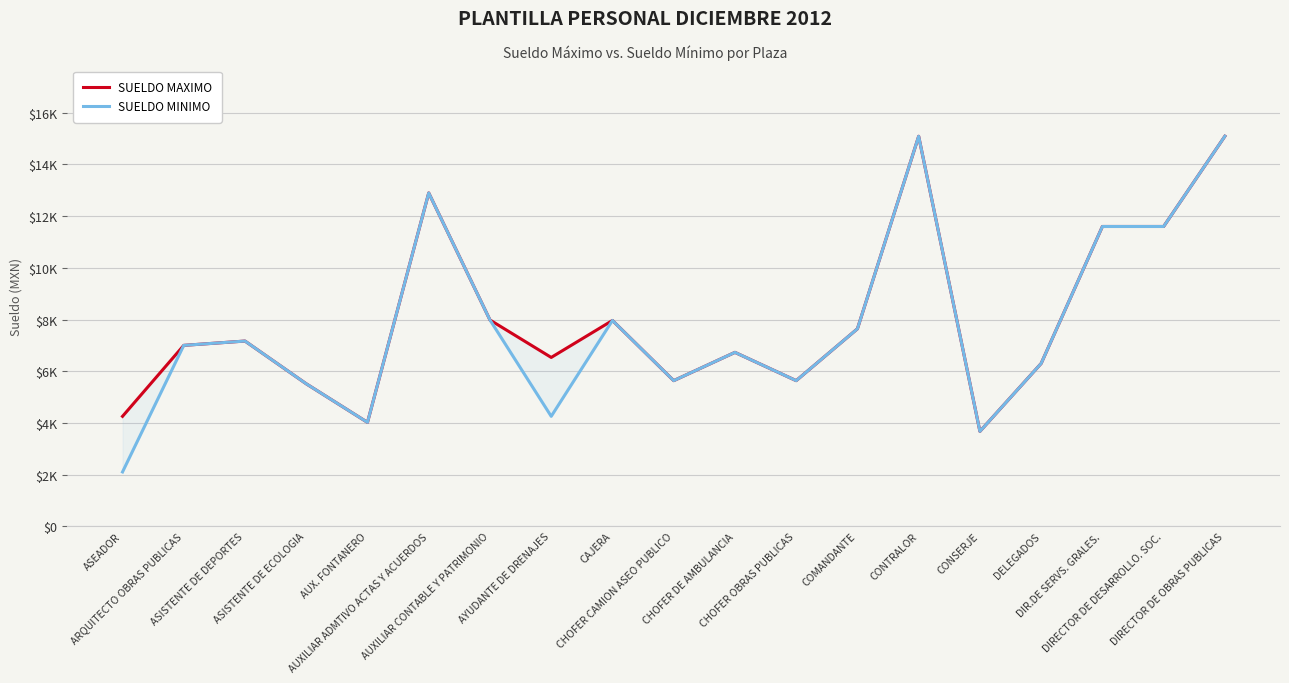

Where is SUELDO MAXIMO nearest to the value 9382?

AUXILIAR CONTABLE Y PATRIMONIO